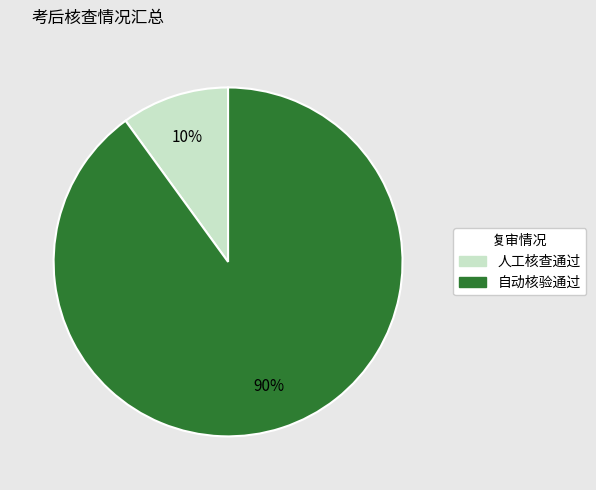

To the nearest percent, what percentage of the pie is 自动核验通过?

90%